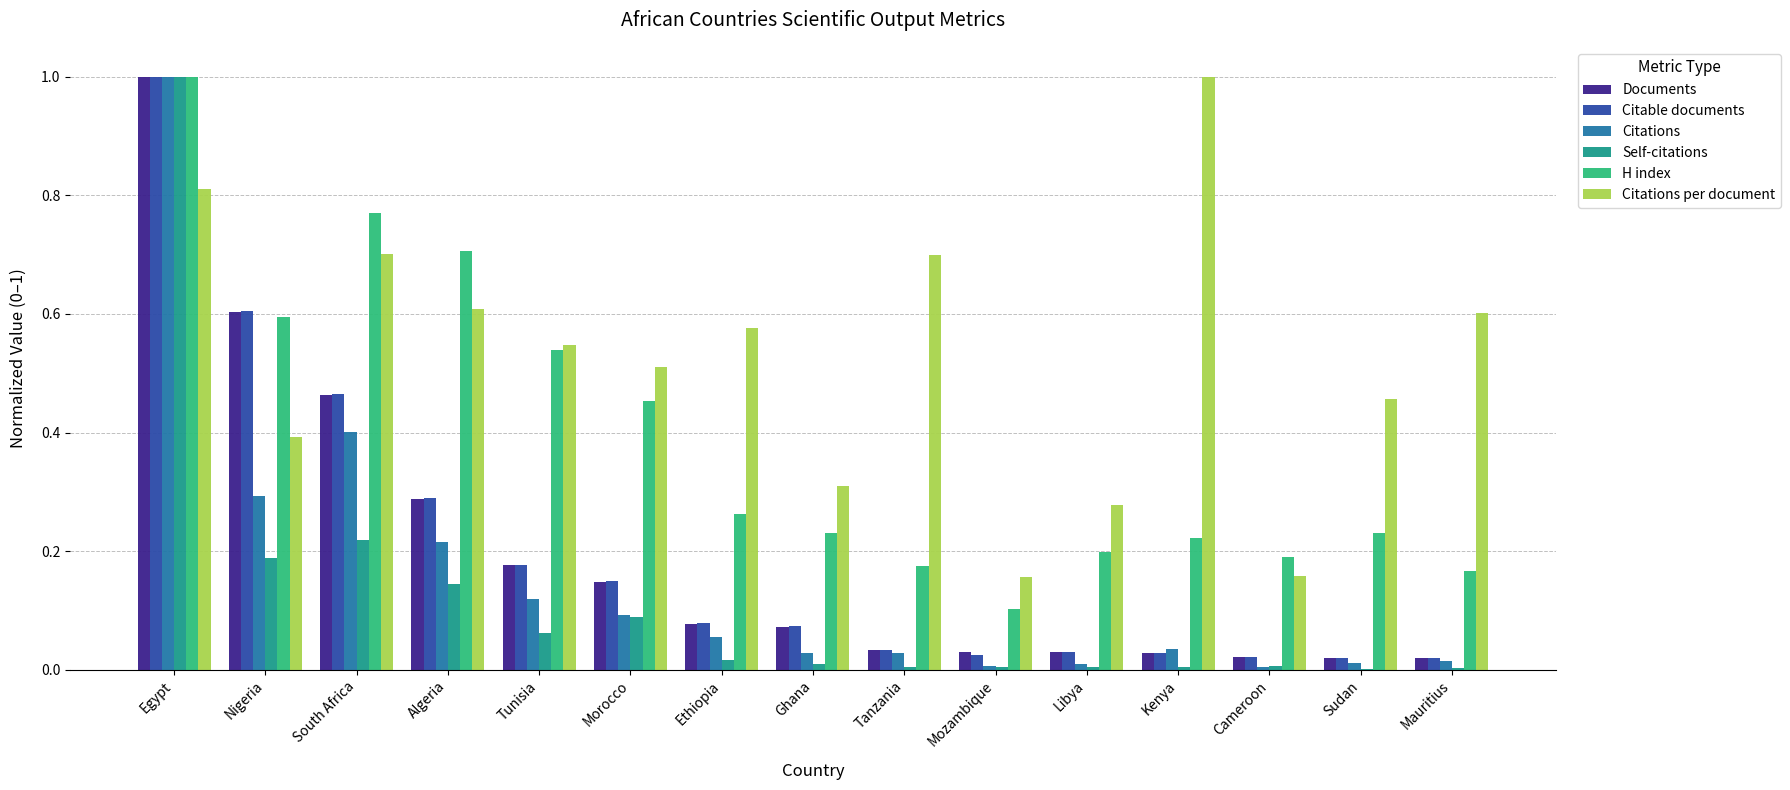

What is the sum of all Citable documents values?

3.0